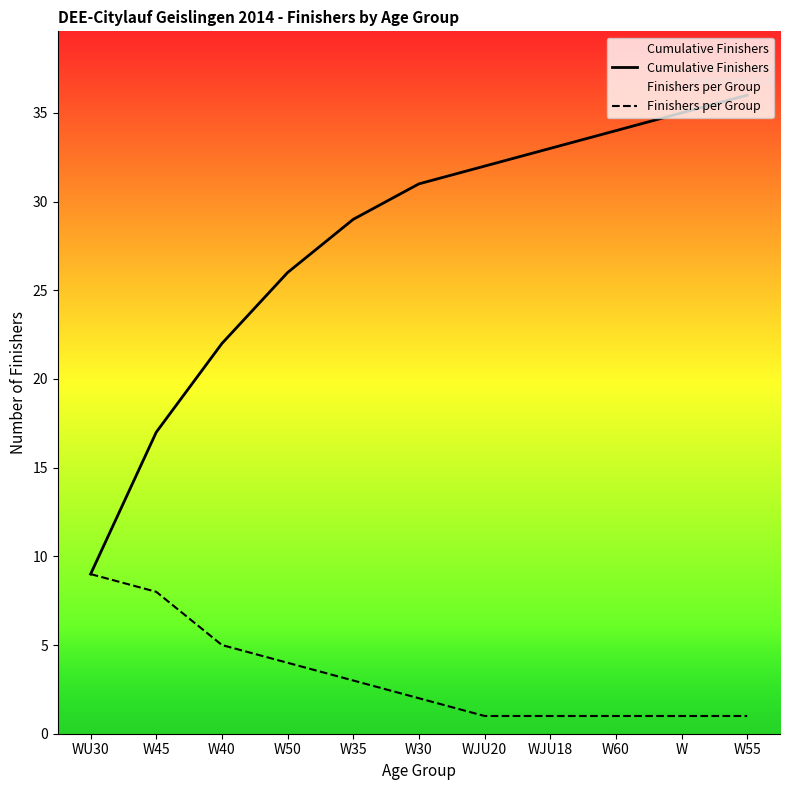

True or false: Cumulative Finishers and Finishers per Group intersect in this chart.

False